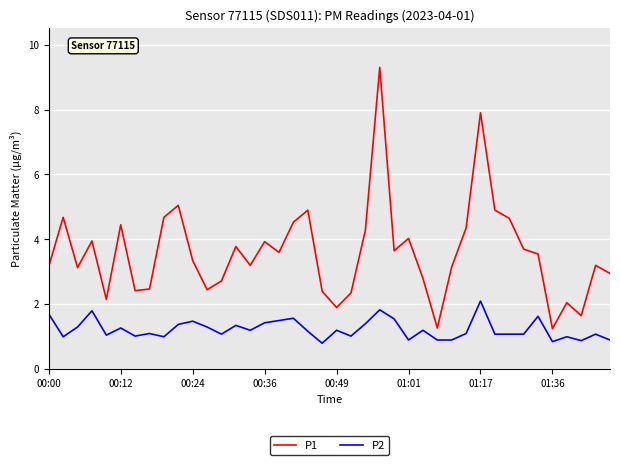

What are all the series names shown in the legend?

P1, P2